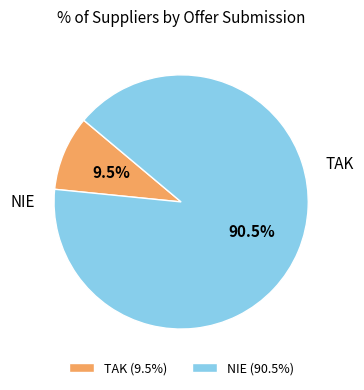

To the nearest percent, what is the difference between the TAK and NIE slice percentages?

81%